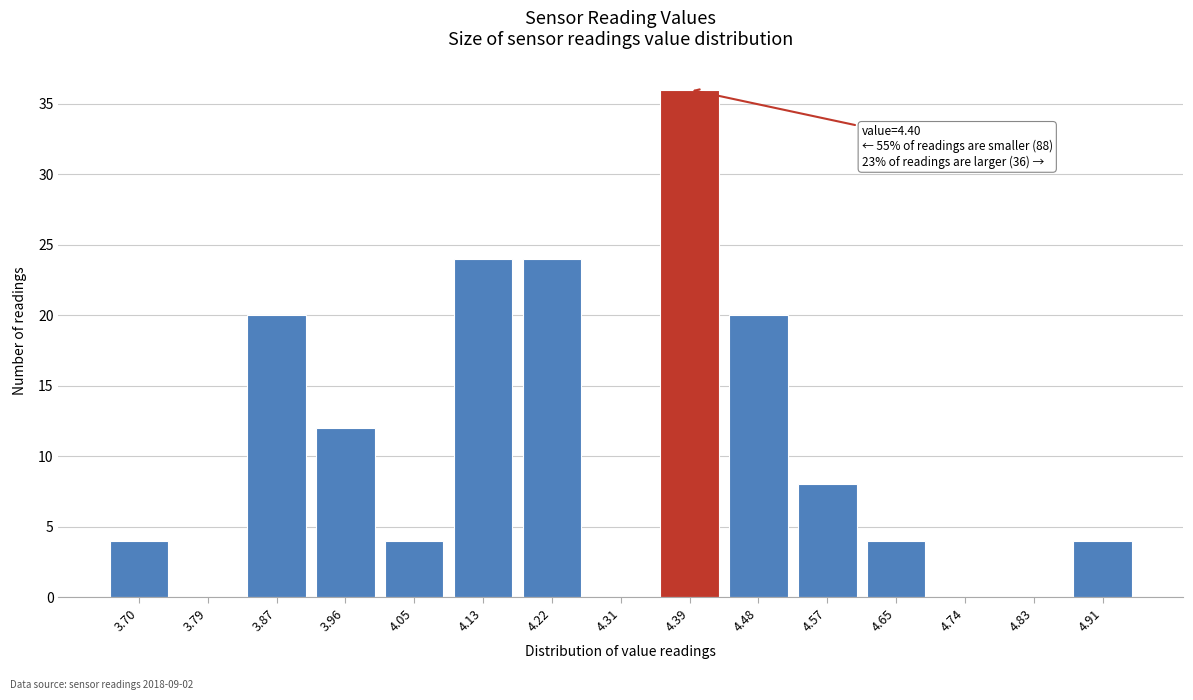

Reading left to right, list all the values displayed in this chart.

3.70=4	3.79=0	3.87=20	3.96=12	4.05=4	4.13=24	4.22=24	4.31=0	4.39=36	4.48=20	4.57=8	4.65=4	4.74=0	4.83=0	4.91=4